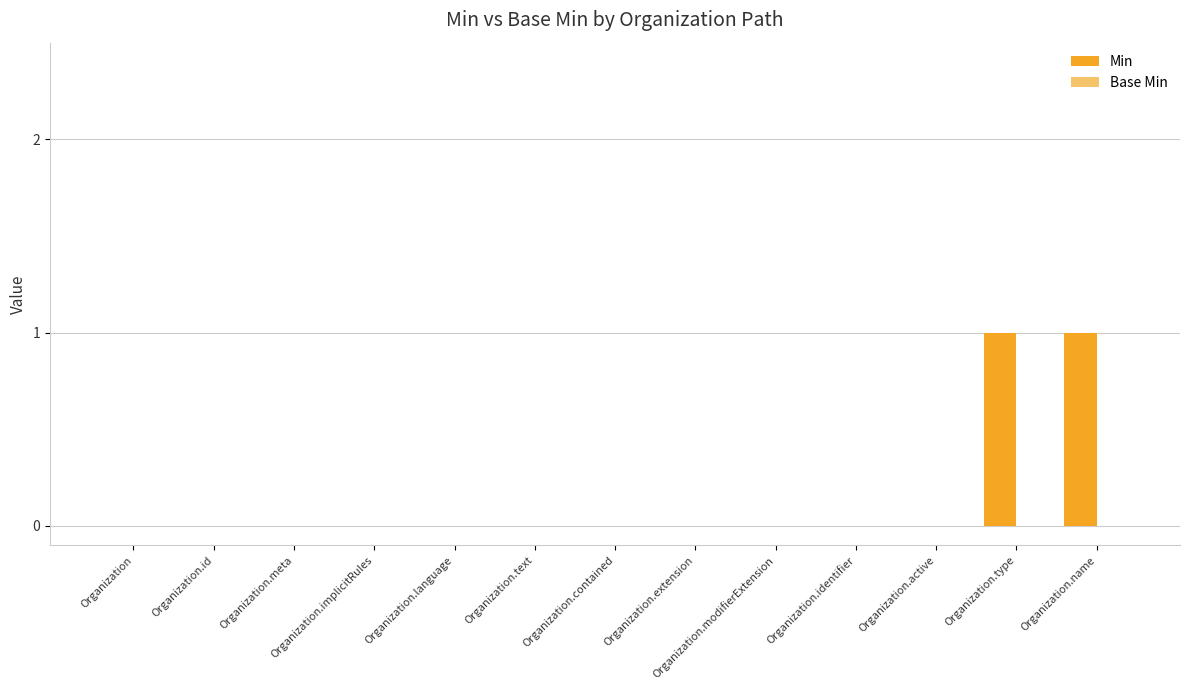

Between Organization.identifier and Organization.type, which is larger?

Organization.type